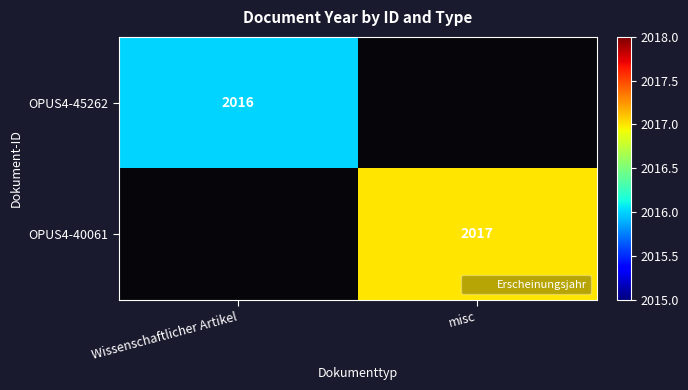

What is the sum of the OPUS4-45262 values at misc and Wissenschaftlicher Artikel?

2016